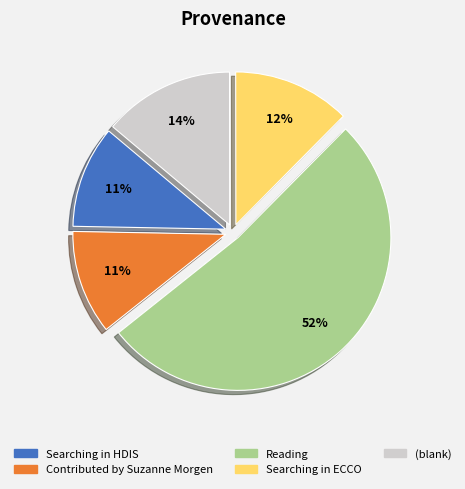

Is there a majority slice in this chart?

Yes